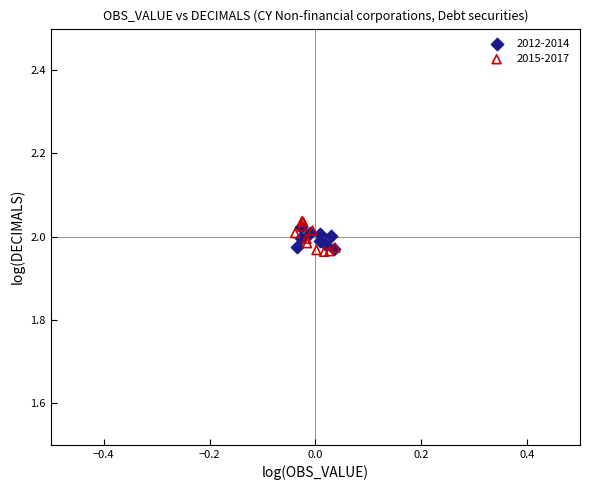

Which series reaches the maximum Y coordinate?

2015-2017